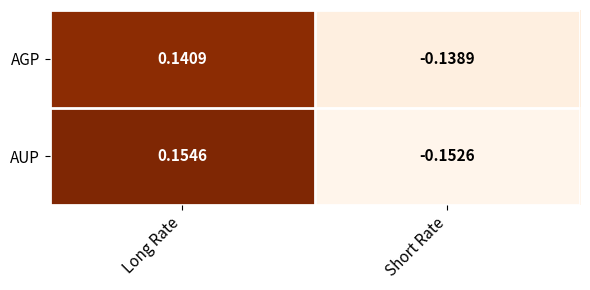

Where does the AUP series first go above 0?

Long Rate